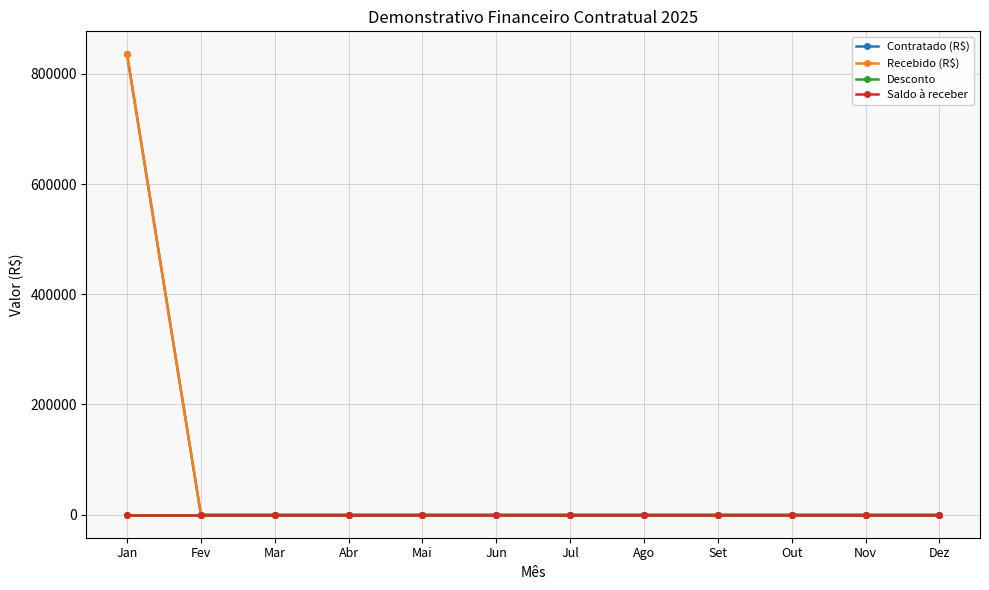

Does the chart have visible grid lines?

Yes